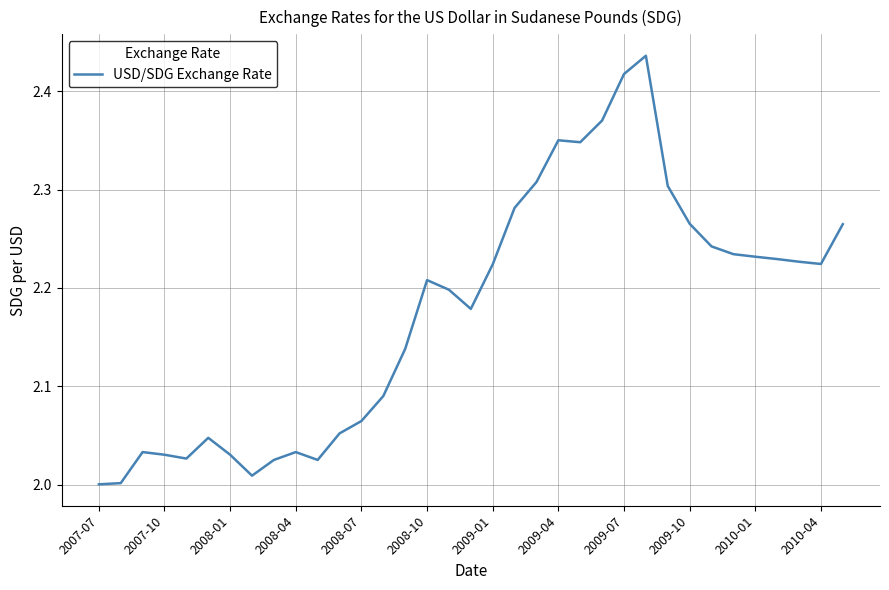

What is the difference between the maximum and minimum values?

0.4